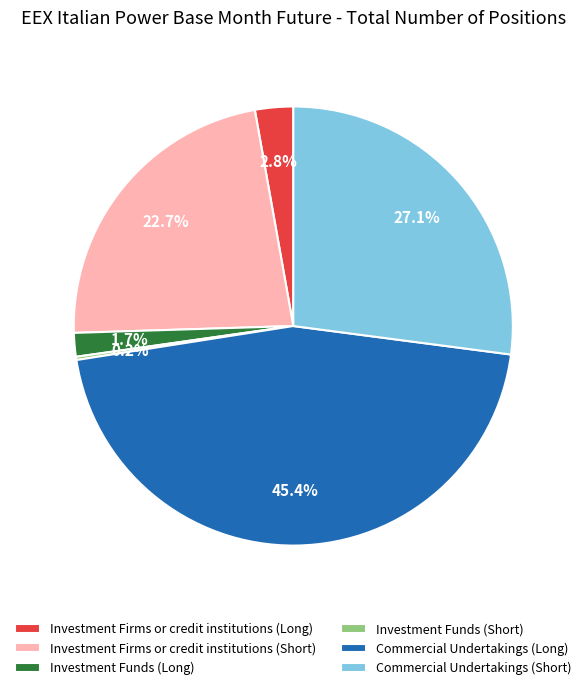

Is Investment Firms or credit institutions (Long) the majority of the pie?

No